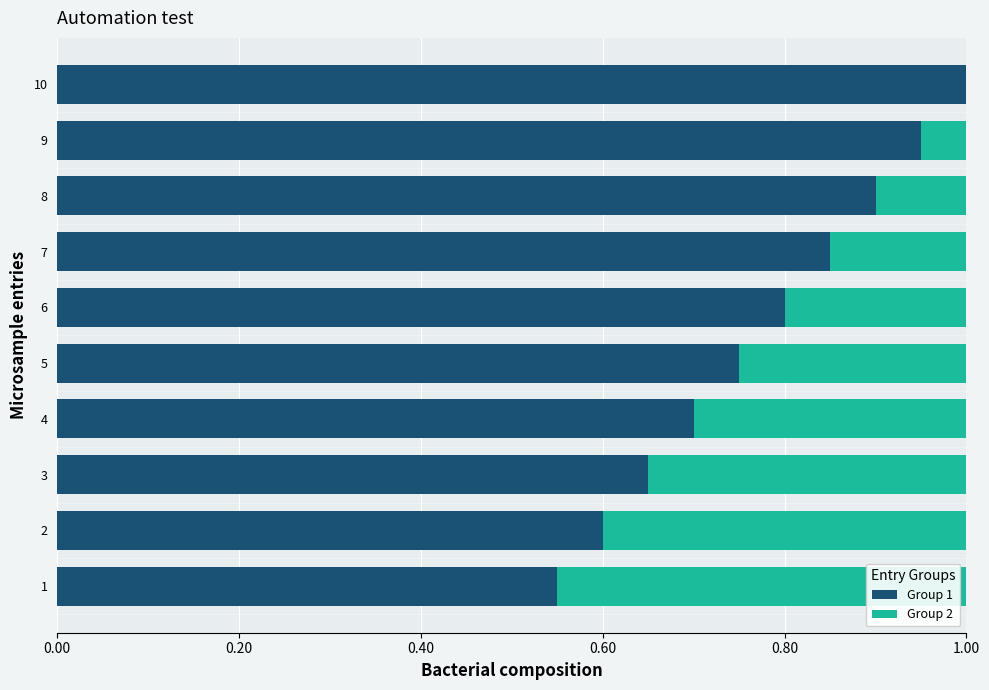

What is the total value across all series at 4?

1.0